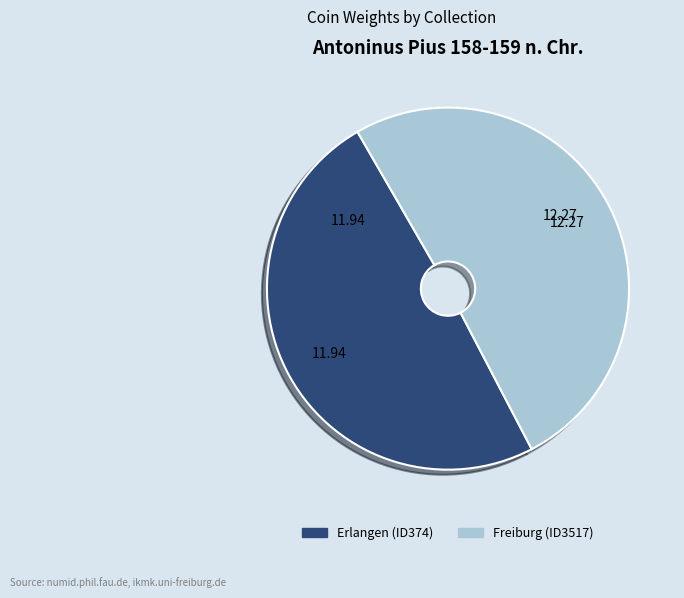

Approximately how many times larger is the value at Freiburg (ID3517) compared to Erlangen (ID374)?

1.0